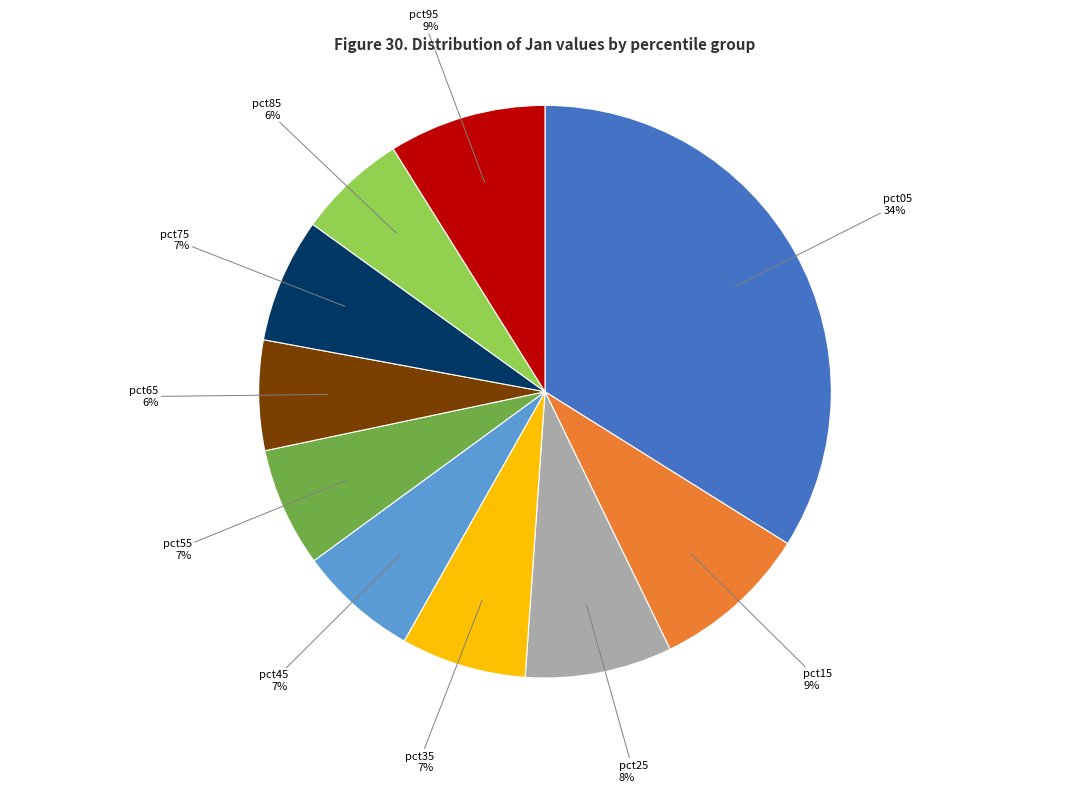

To the nearest percent, what percentage of the pie is pct05?

34%